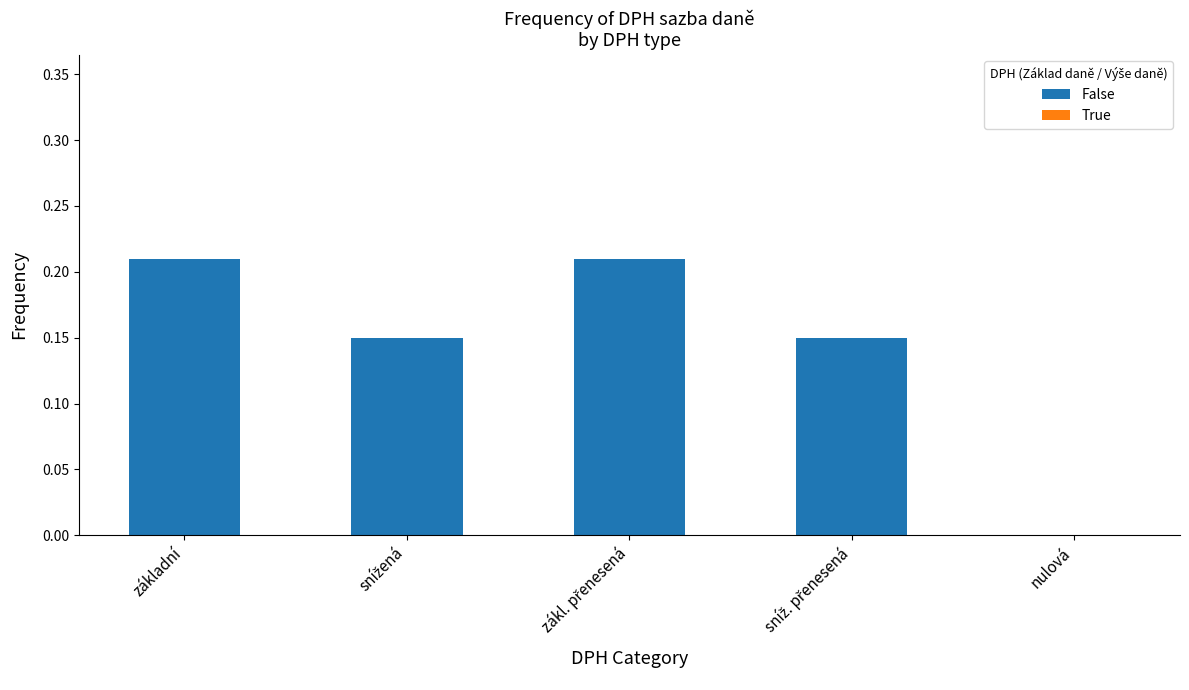

What is the sum of all values?

0.7